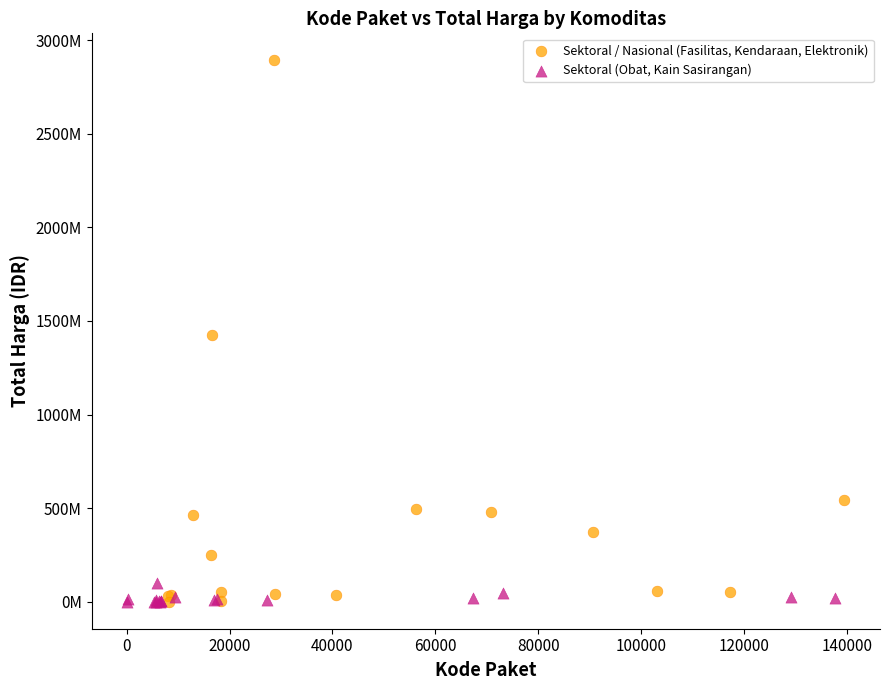

What are all the series names shown in the legend?

Sektoral / Nasional (Fasilitas, Kendaraan, Elektronik), Sektoral (Obat, Kain Sasirangan)